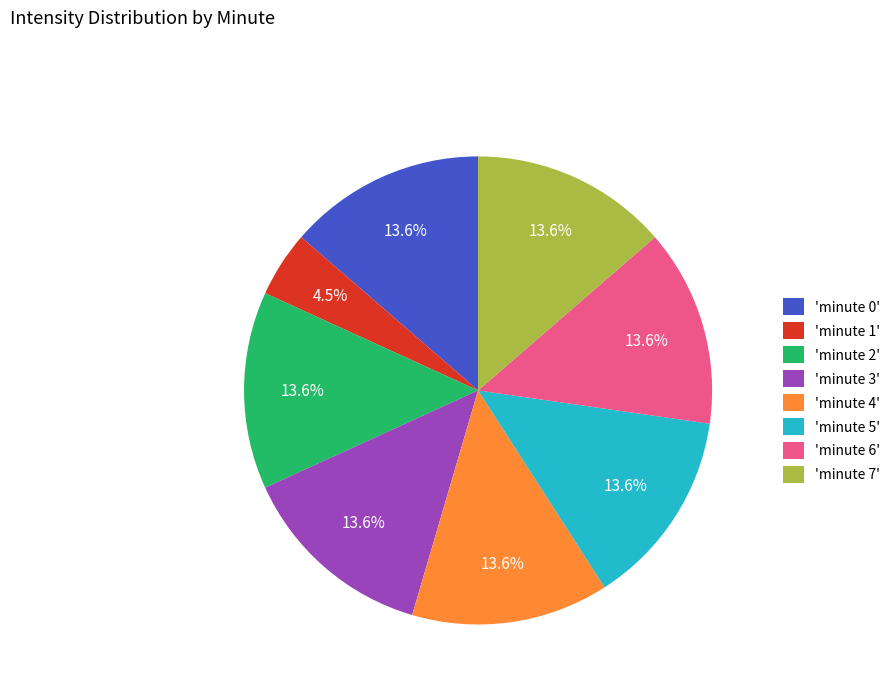

Combined, do 'minute 5' and 'minute 4' account for over 50%?

No